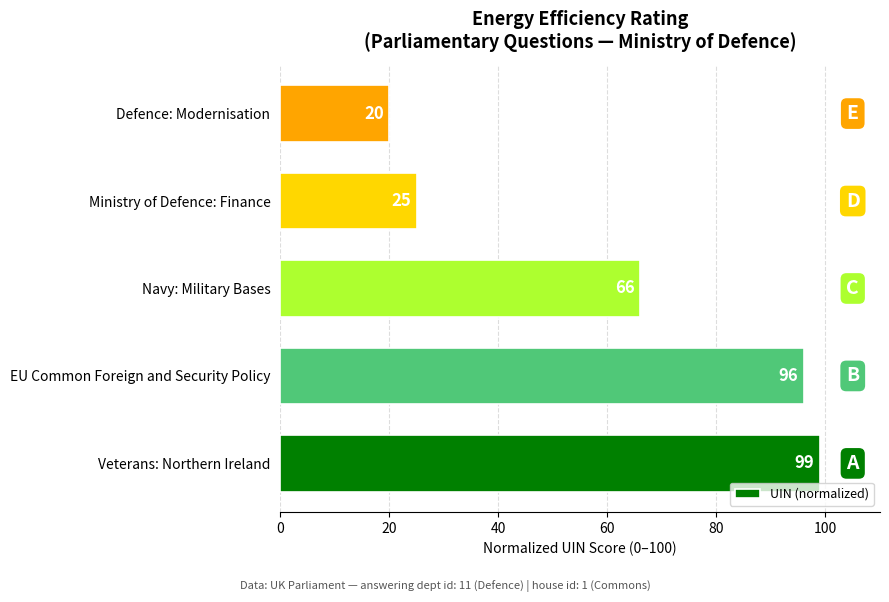

How many series are shown in this chart?

1